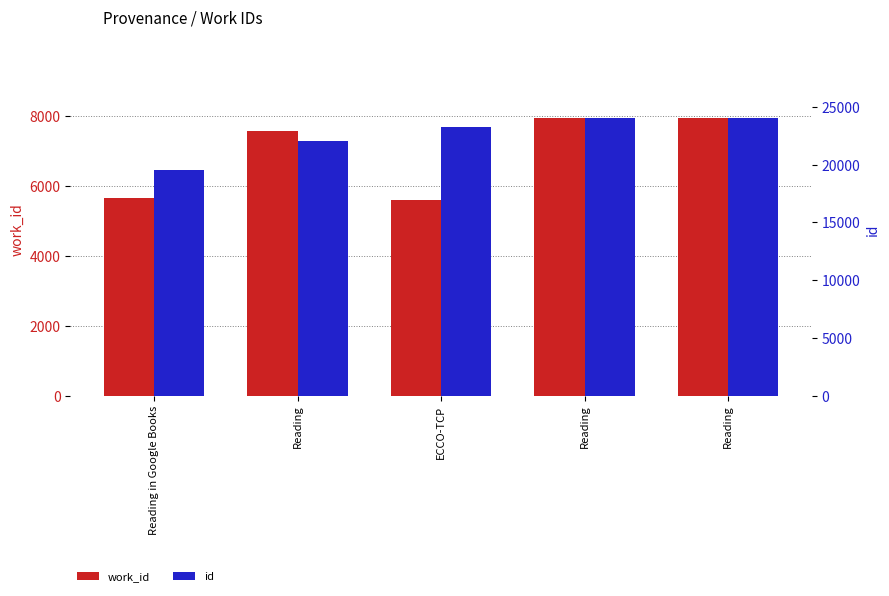

At which label is id closest to 21797?

Reading